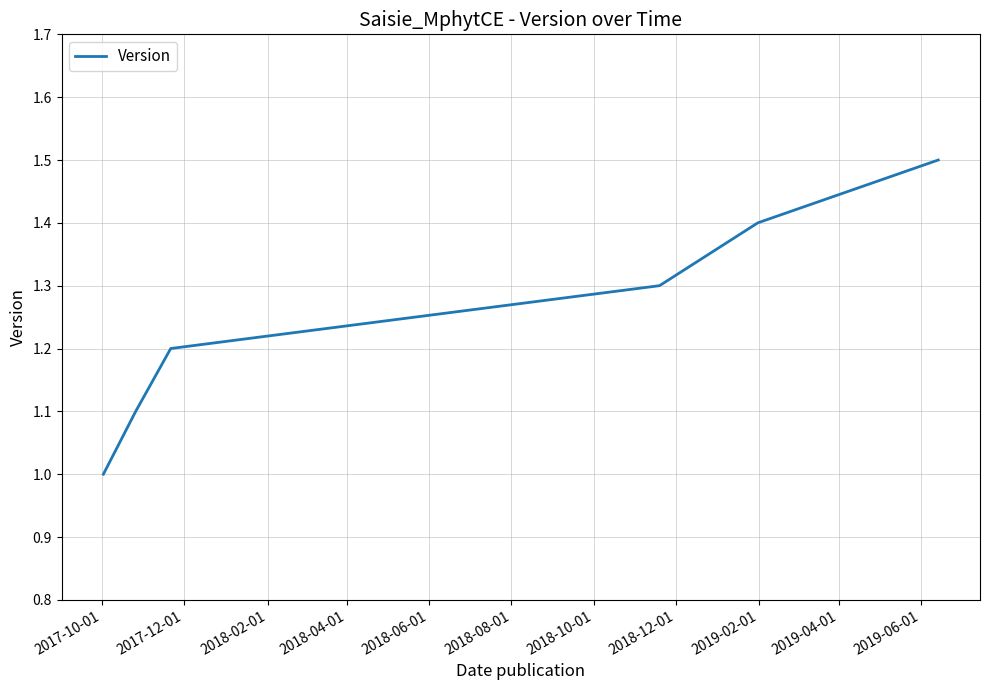

Reading left to right, transcribe all the data shown in this chart.

1.0	1.1	1.2	1.3	1.4	1.5